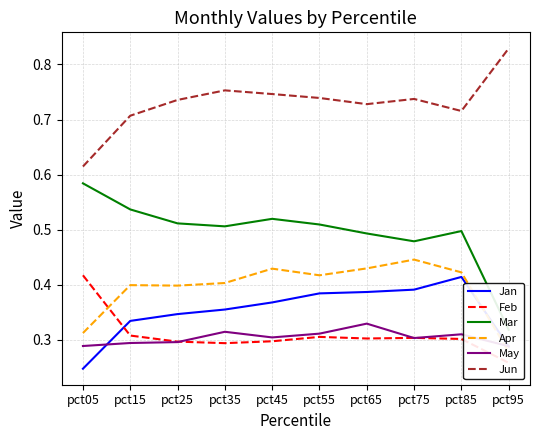

In May, how many points are higher than both neighbors (excluding endpoints)?

3